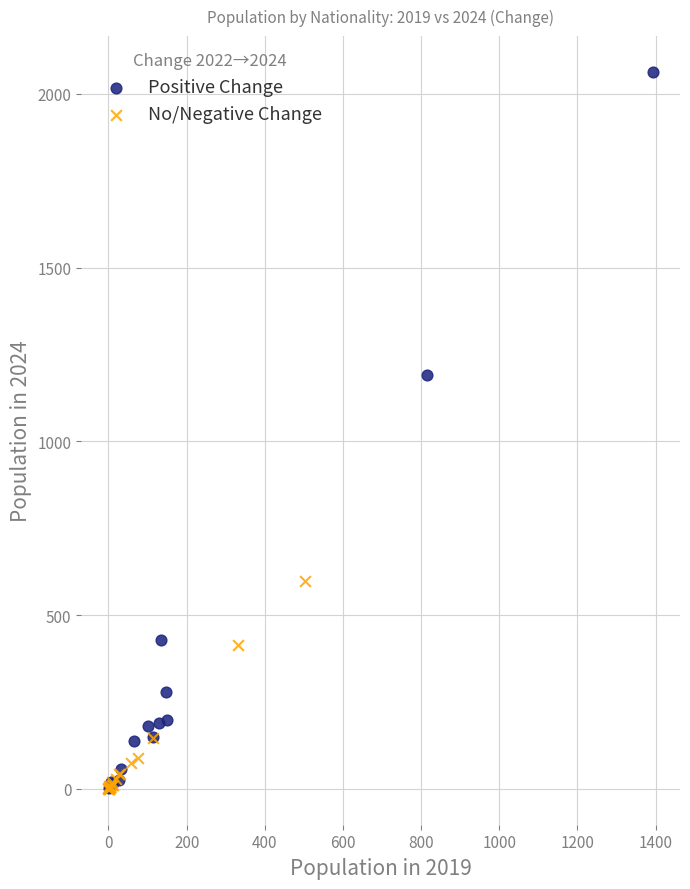

Which series contains the highest Y value?

Positive Change